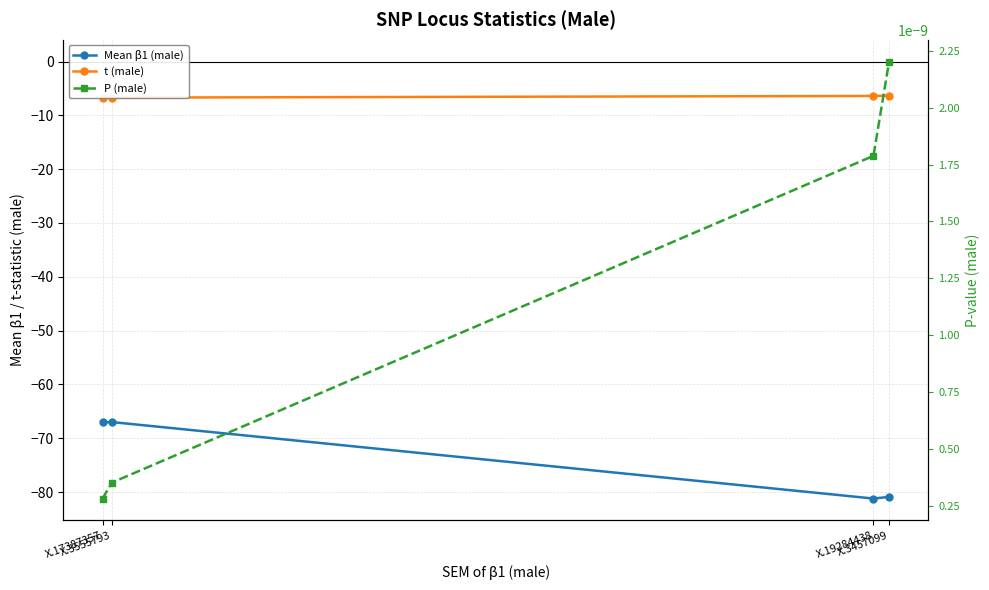

Does the chart display data point markers on the line(s)?

Yes